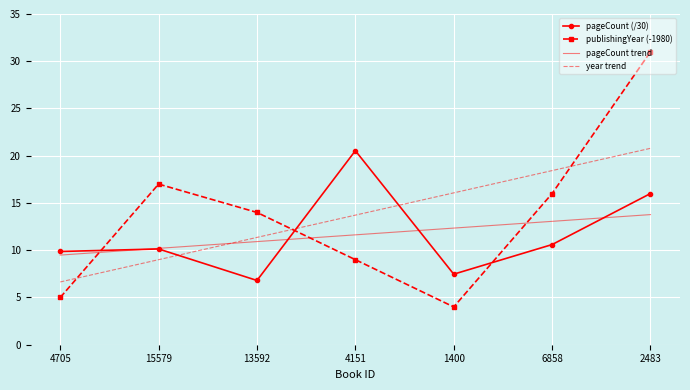

Between 15579 and 6858, which series saw the biggest shift?

year trend